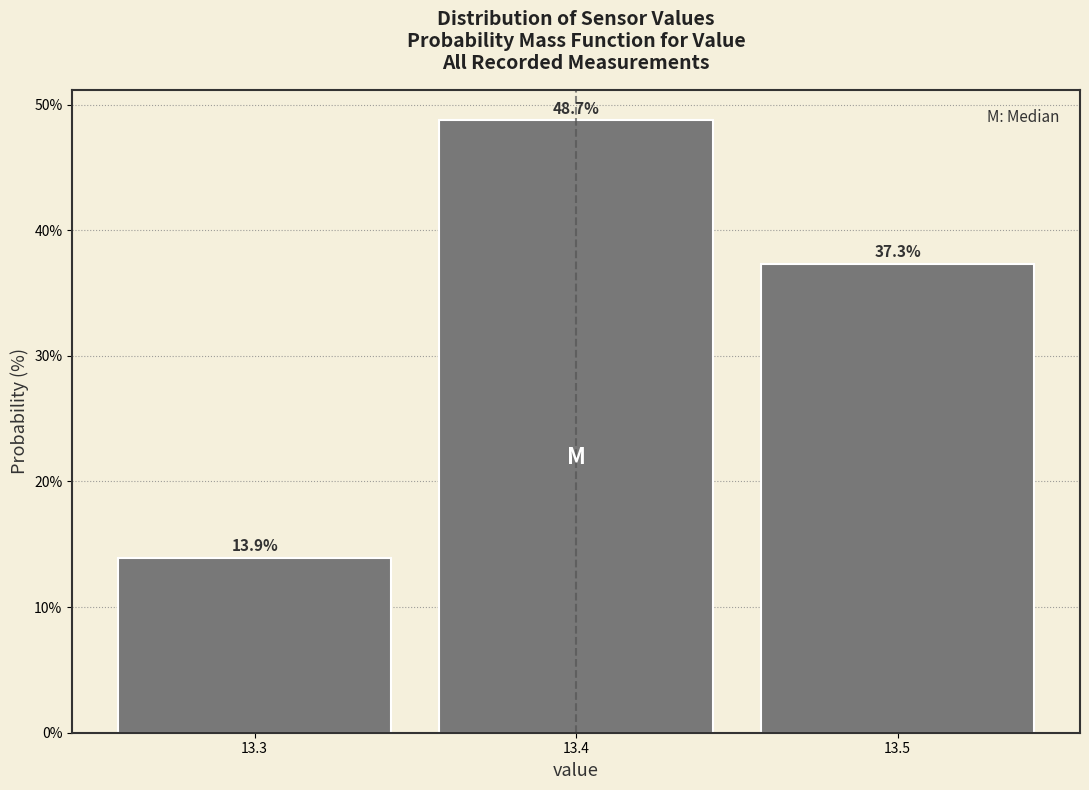

Reading left to right, list every bar in this chart as the range it spans on the x-axis followed by its height.

13.25 to 13.35: 13.9
13.35 to 13.45: 48.7
13.45 to 13.55: 37.3